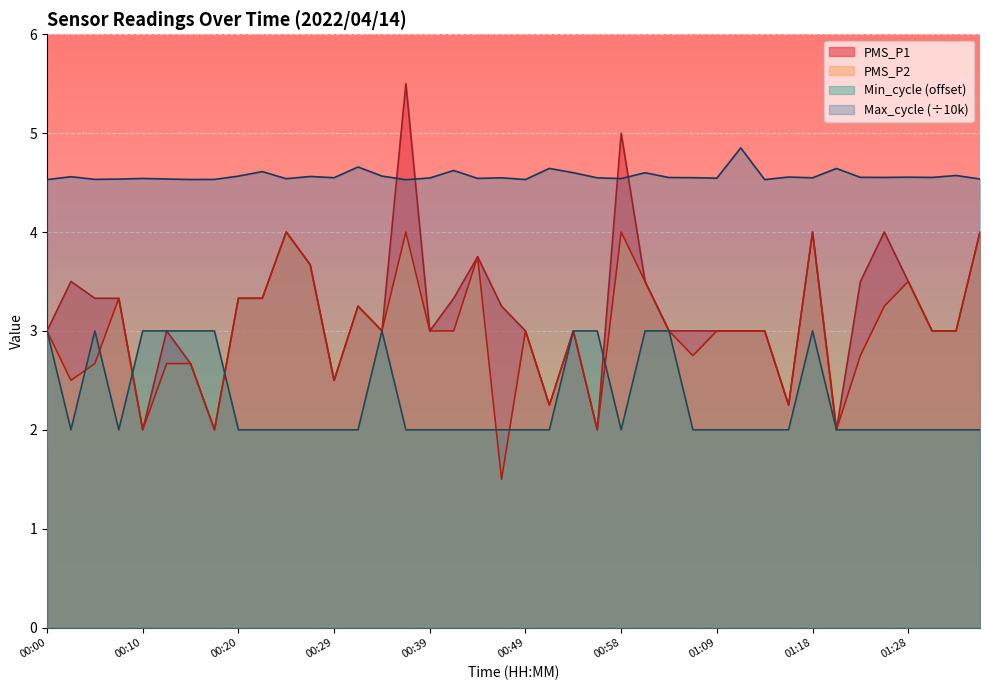

What is the difference between the maximum and minimum values in the PMS_P1 series?

3.5